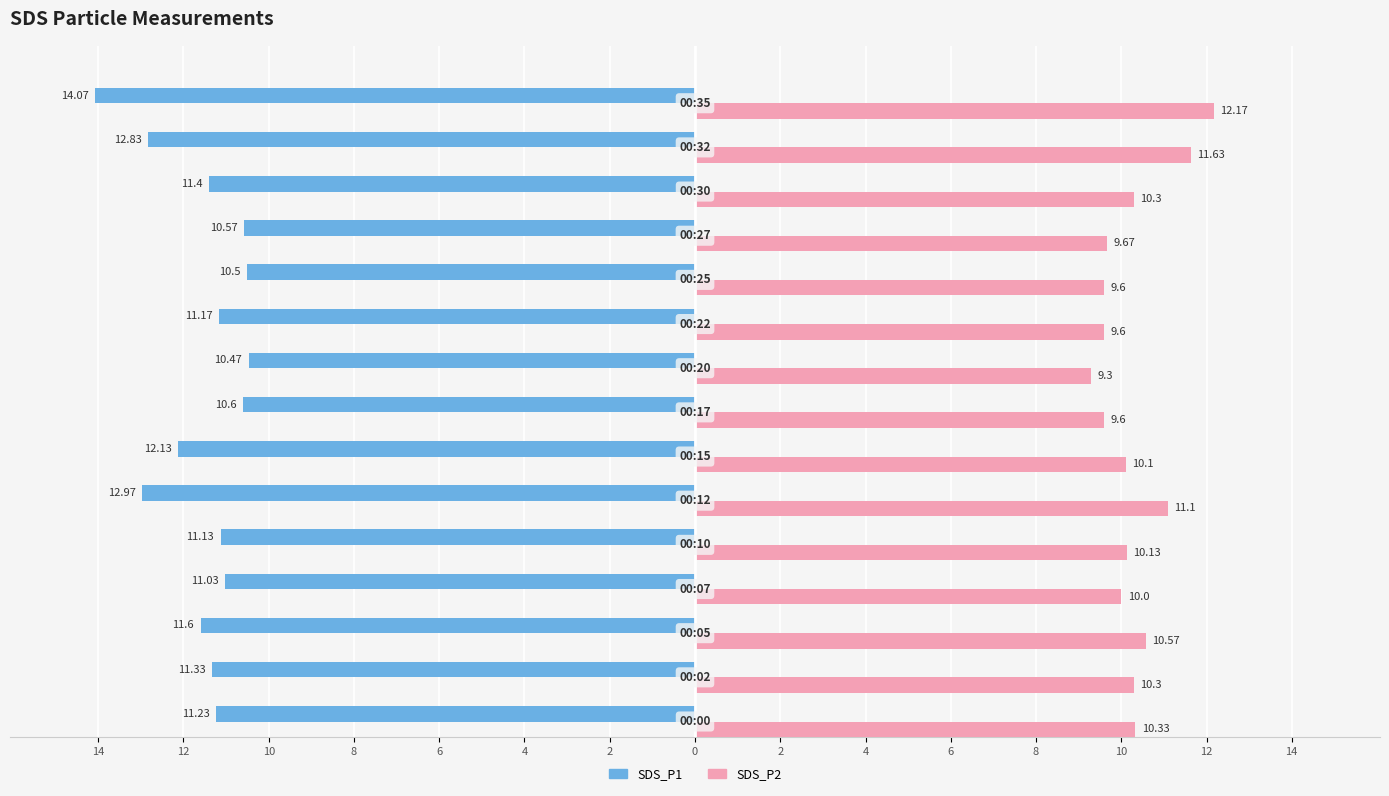

What are all the series names shown in the legend?

SDS_P1, SDS_P2